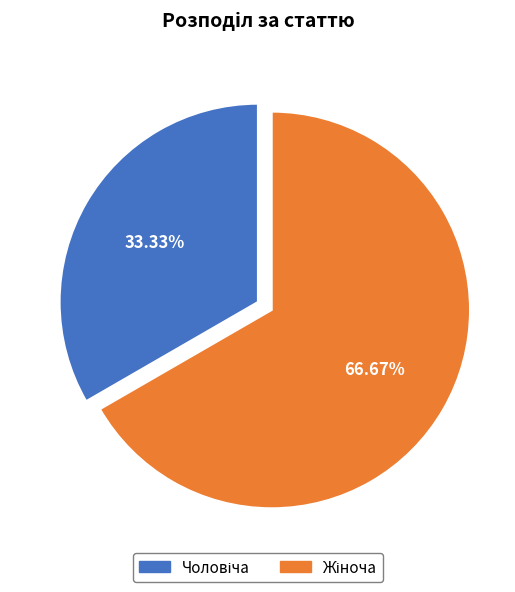

Is there any slice that represents more than half of the pie?

Yes